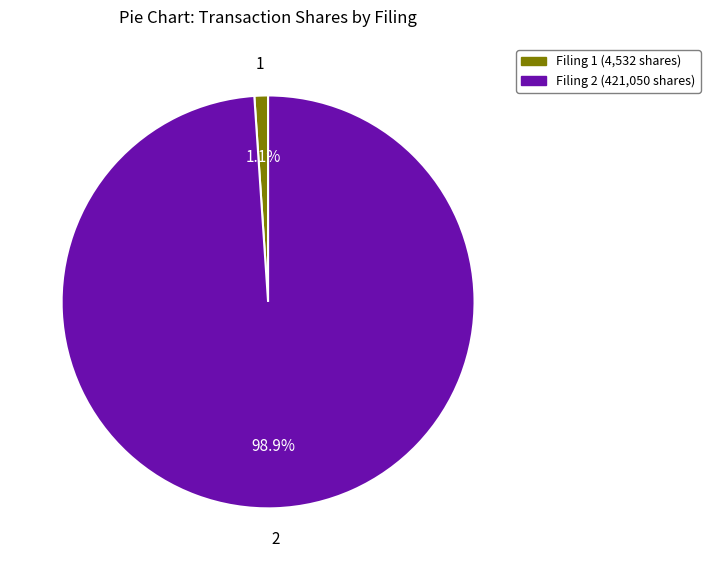

Does any single category account for the majority?

Yes